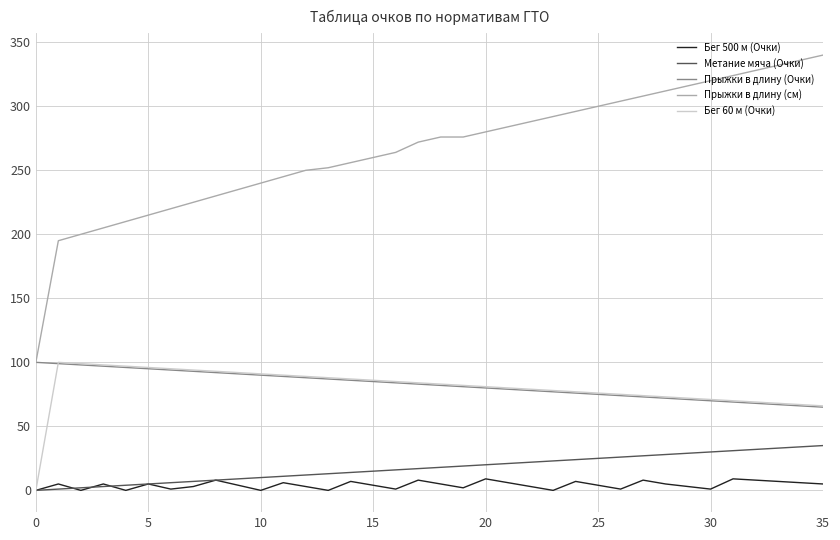

How many lines are shown in the chart?

5